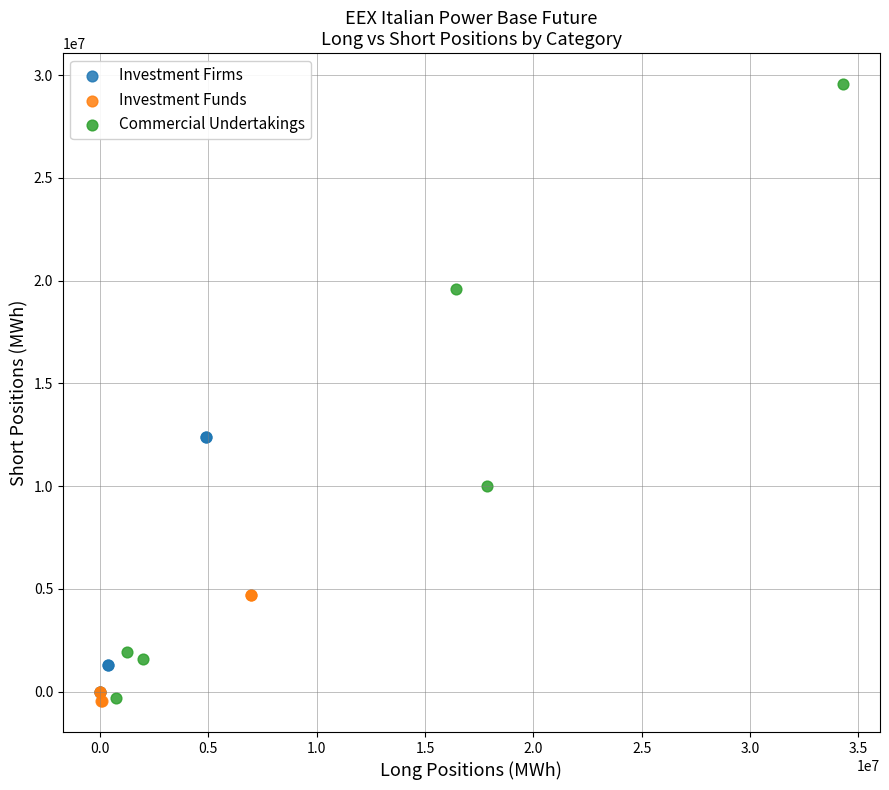

Which series contains the highest Y value?

Commercial Undertakings